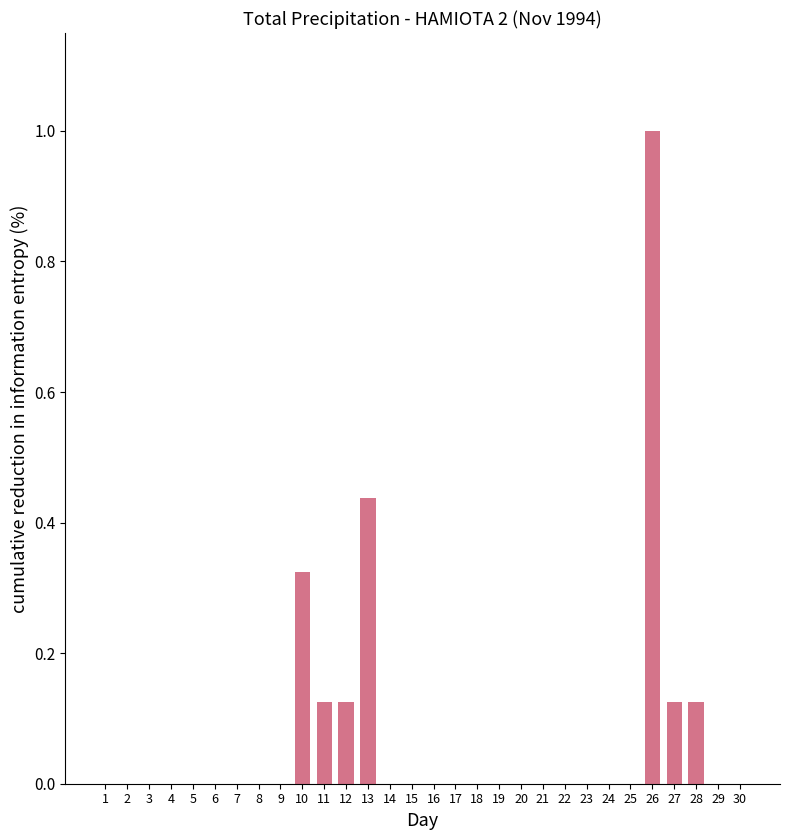

What is the sum of all values?

2.3